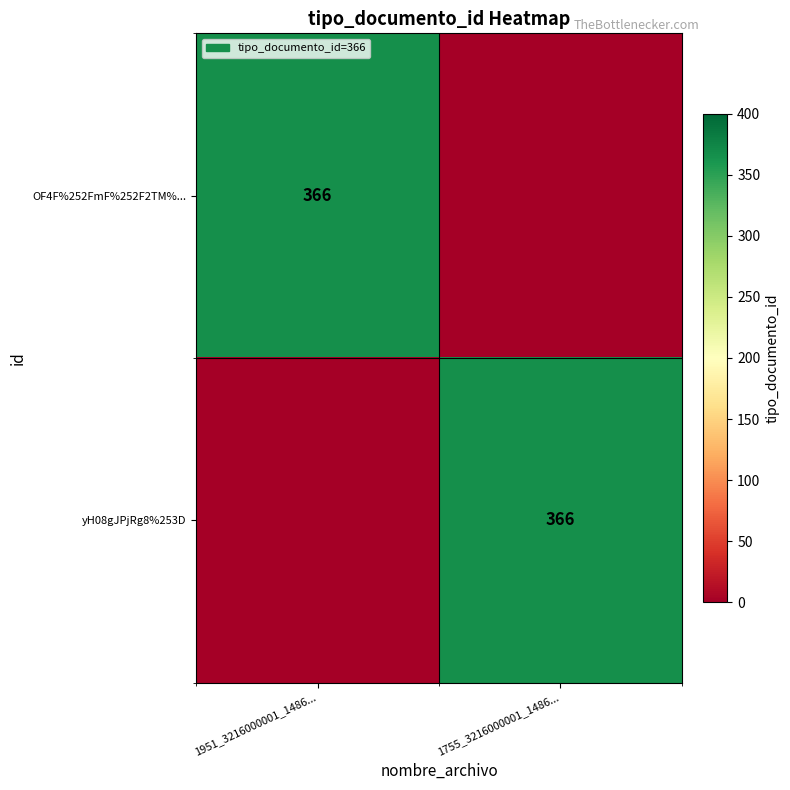

Is it true that yH08gJPjRg8%253D equals 192 at 1755_3216000001_1486...?

False